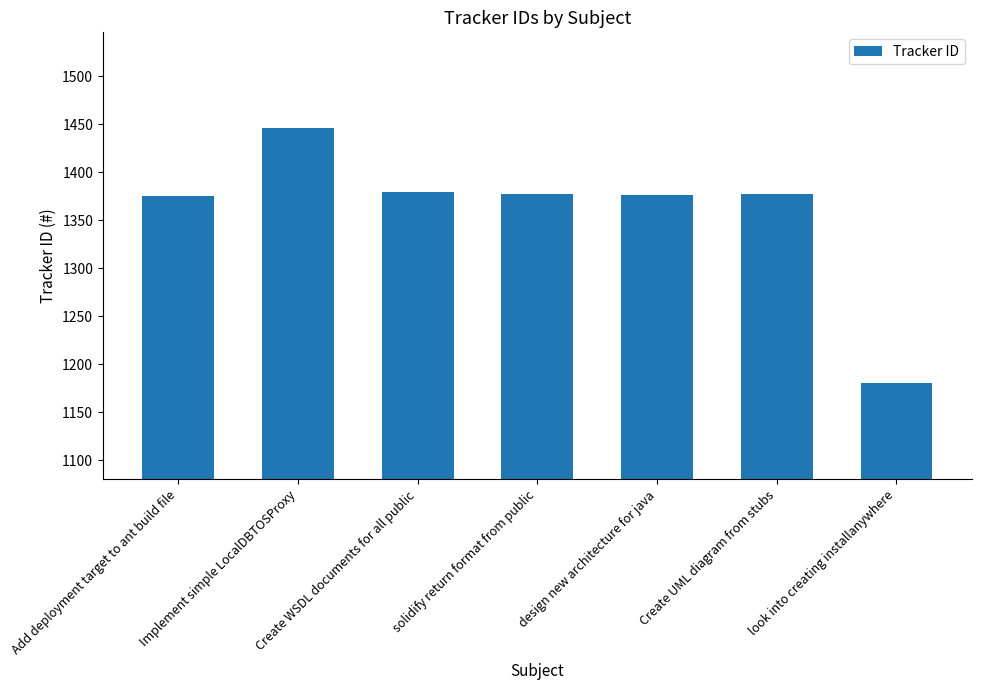

Are the bars grouped side by side (vs. stacked)?

No